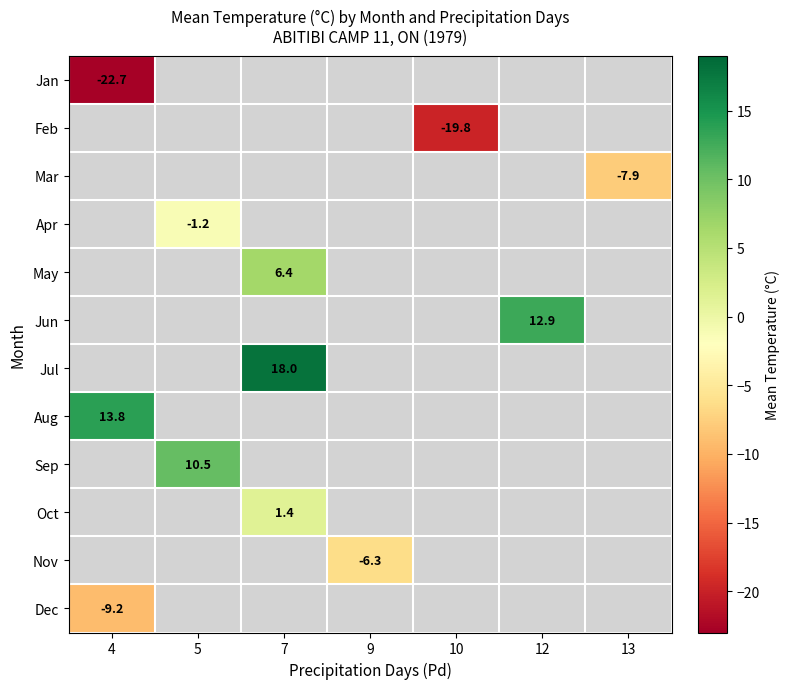

Is it true that Aug equals 6.7 at 4?

False